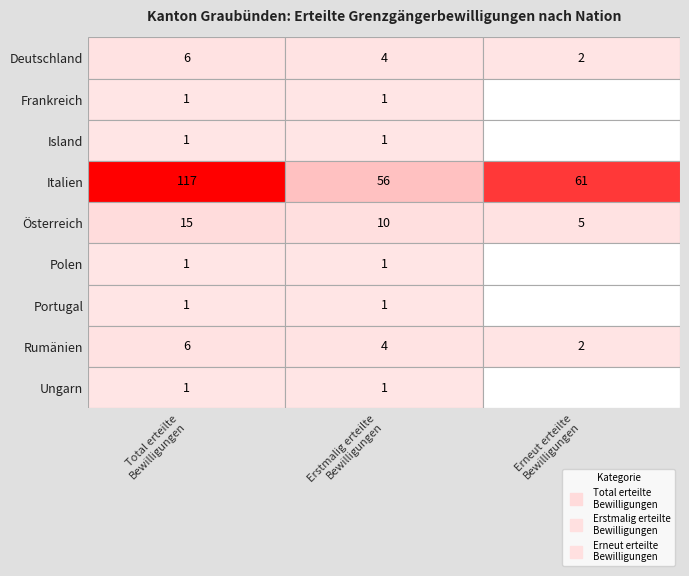

How many series are shown in this chart?

9